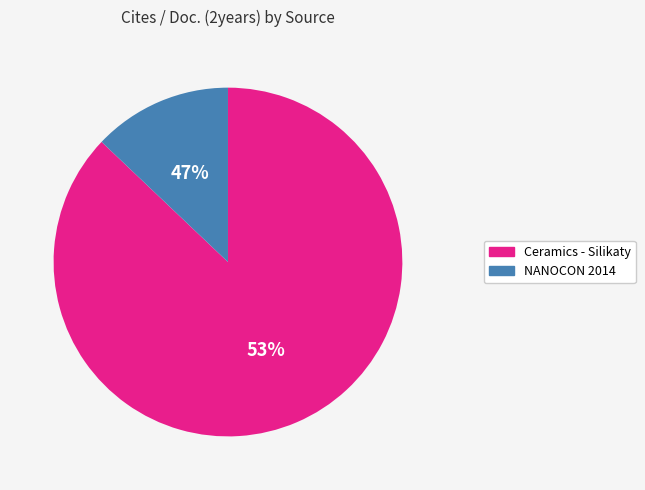

Which slice is the smallest?

NANOCON 2014